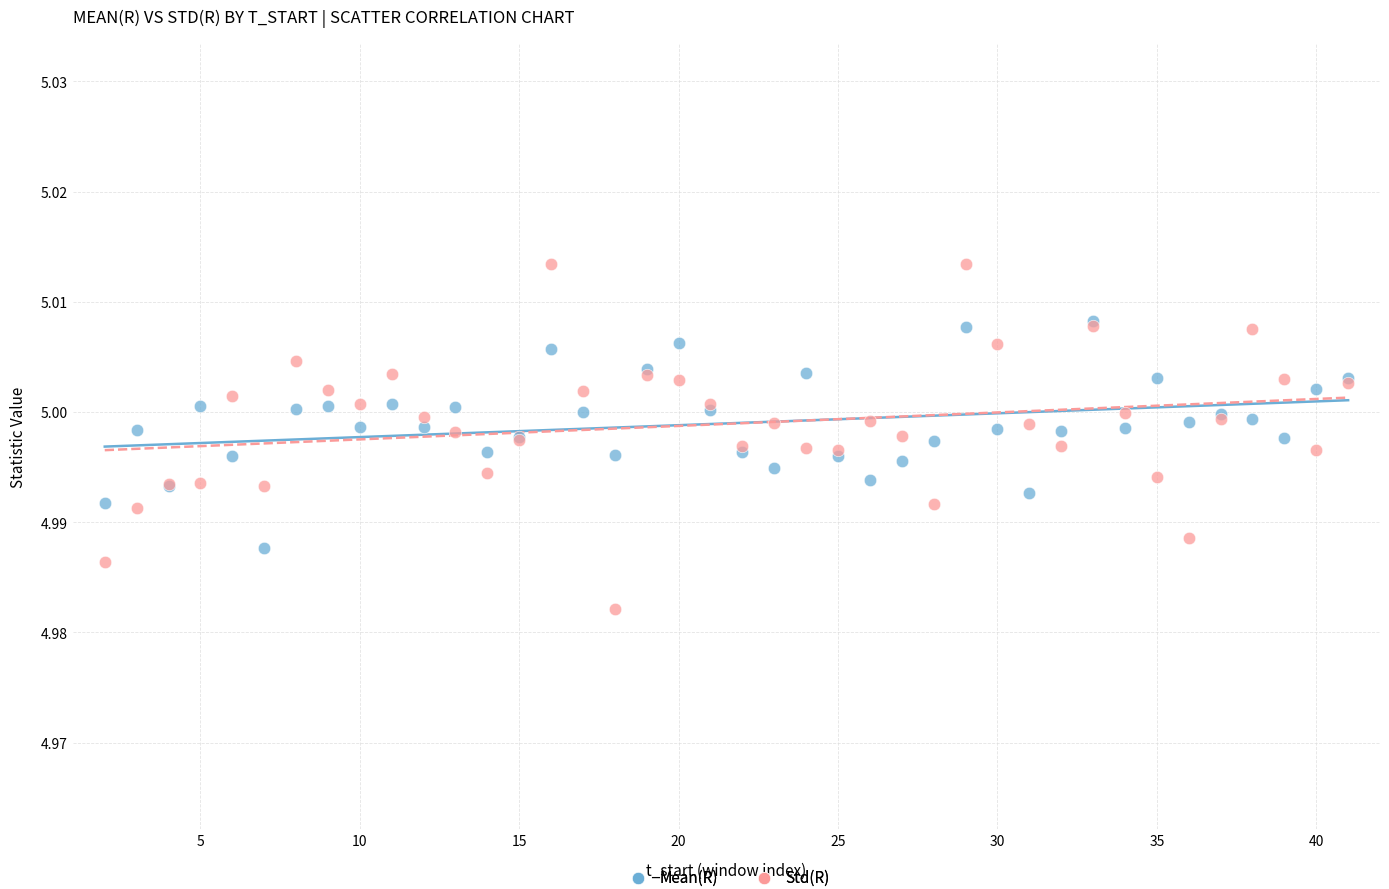

What are all the series names shown in the legend?

Mean(R), Std(R)